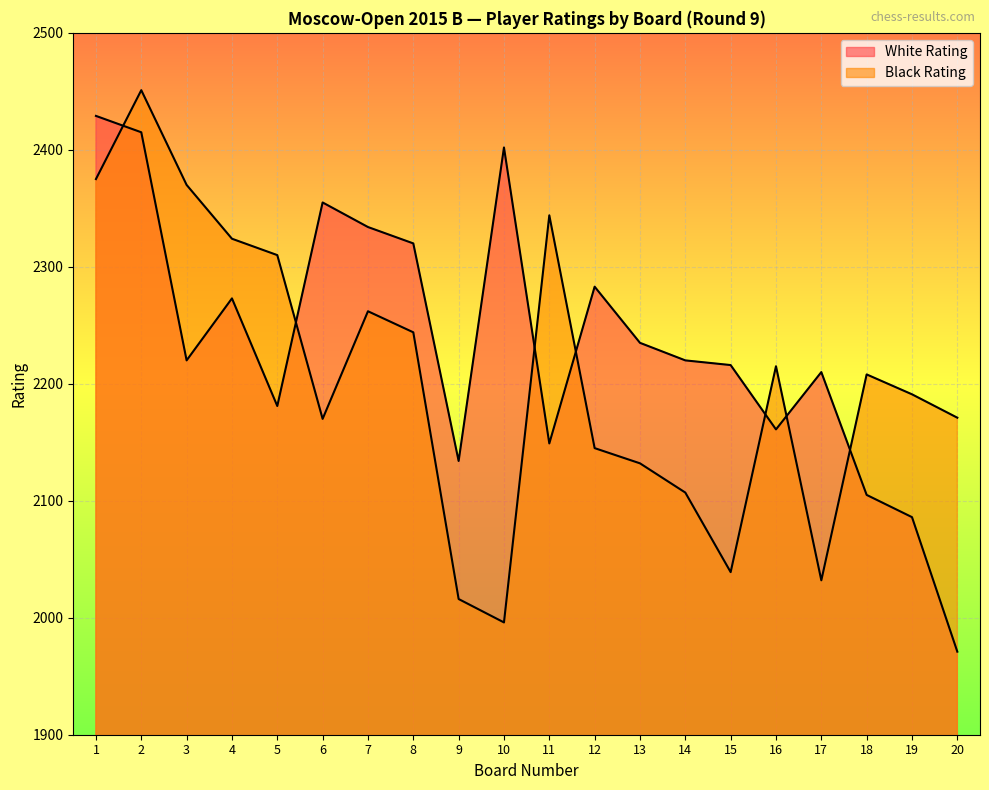

Reading right to left, transcribe all the data shown in this chart.

White Rating: 1971	2086	2105	2210	2161	2216	2220	2235	2283	2149	2402	2134	2320	2334	2355	2181	2273	2220	2415	2429
Black Rating: 2171	2191	2208	2032	2215	2039	2107	2132	2145	2344	1996	2016	2244	2262	2170	2310	2324	2370	2451	2375